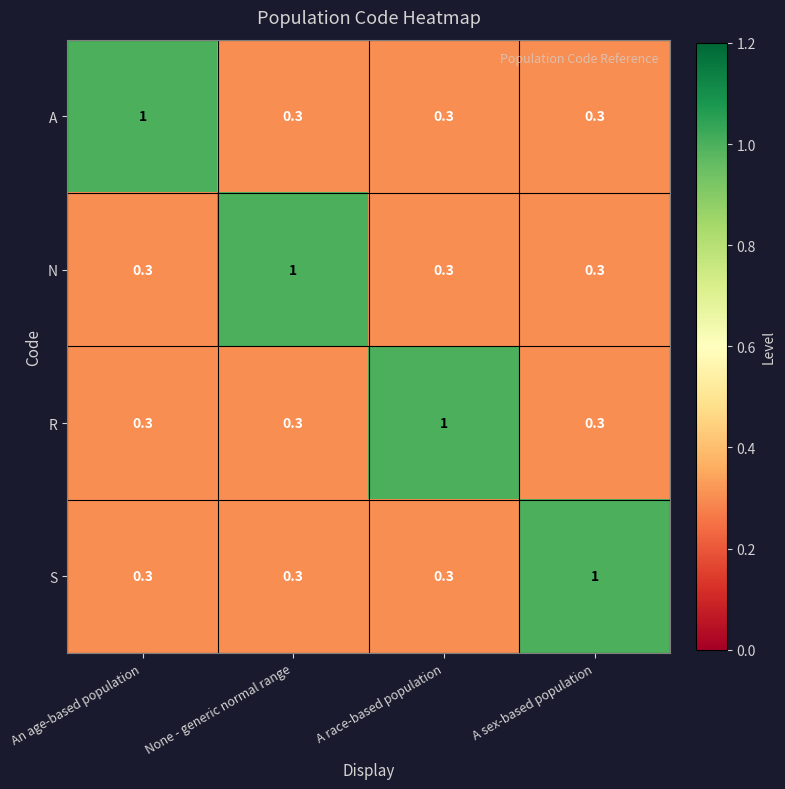

True or false: N has a value of 0.3 at A sex-based population.

True